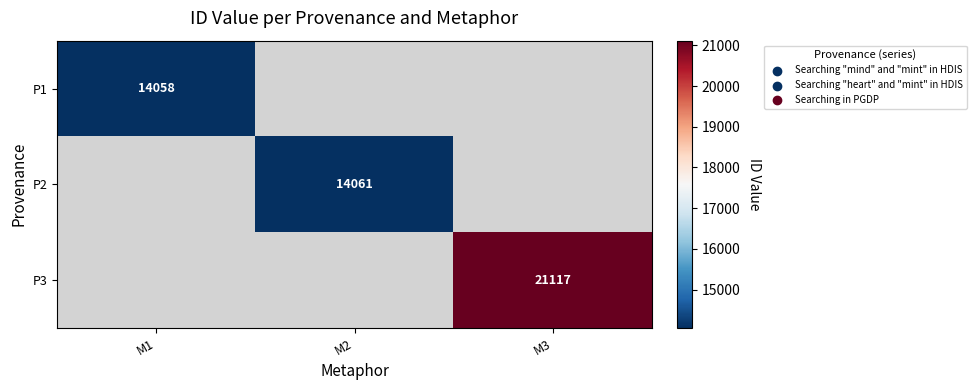

Is it true that P2 equals 3624 at M2?

False